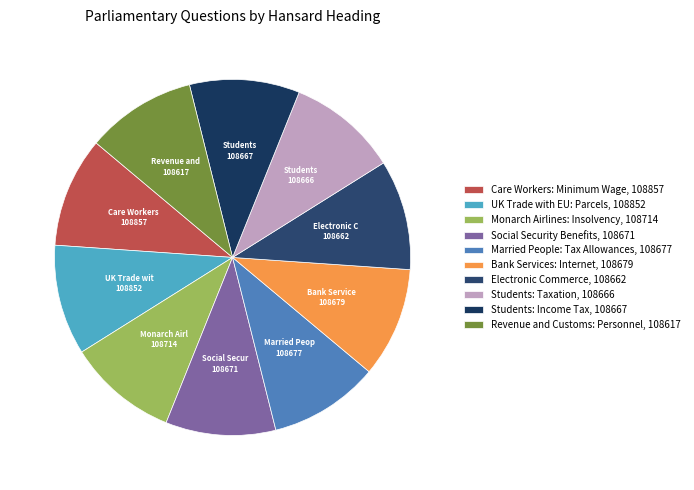

What is the ratio of the value at Students: Income Tax to the value at Monarch Airlines: Insolvency?

1.0